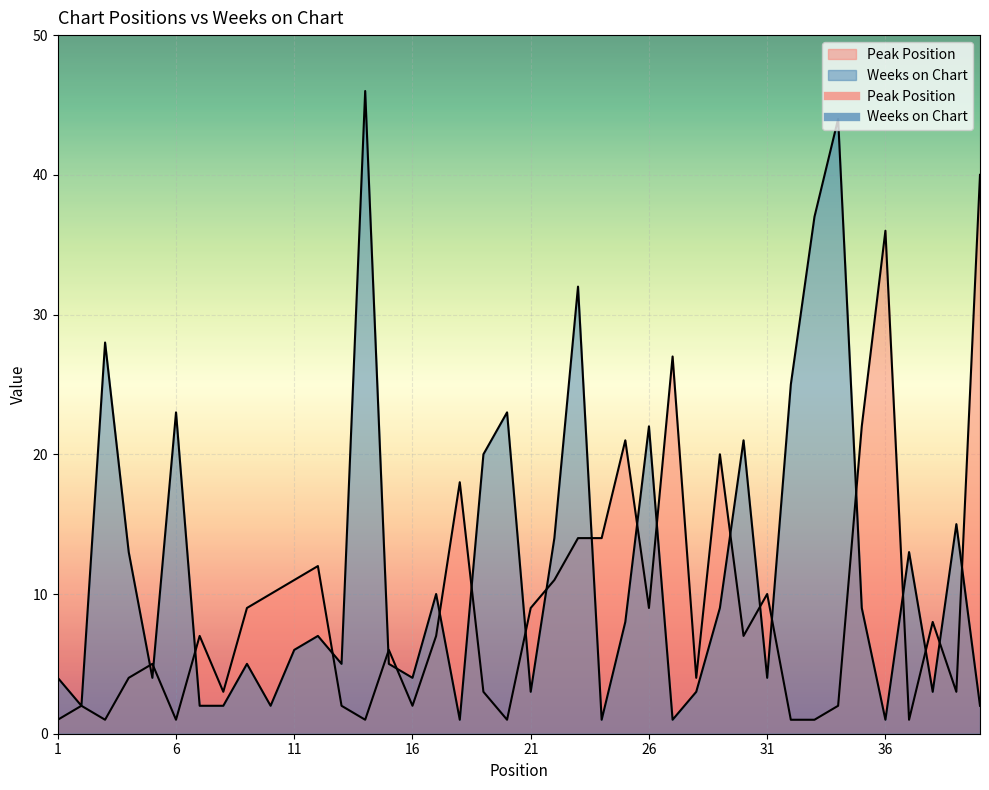

True or false: Weeks on Chart has a value of 0 at 36.

False